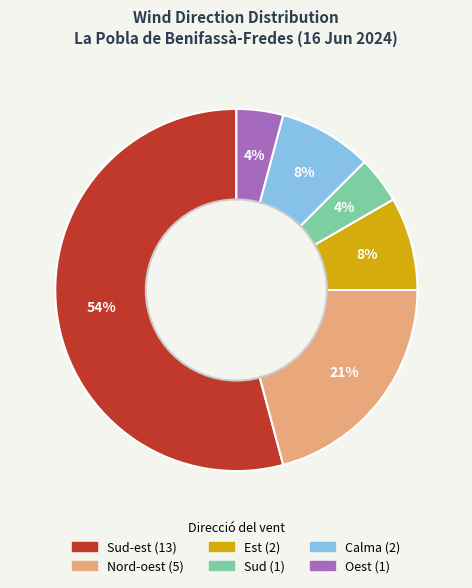

To the nearest percent, what is the average slice percentage?

17%